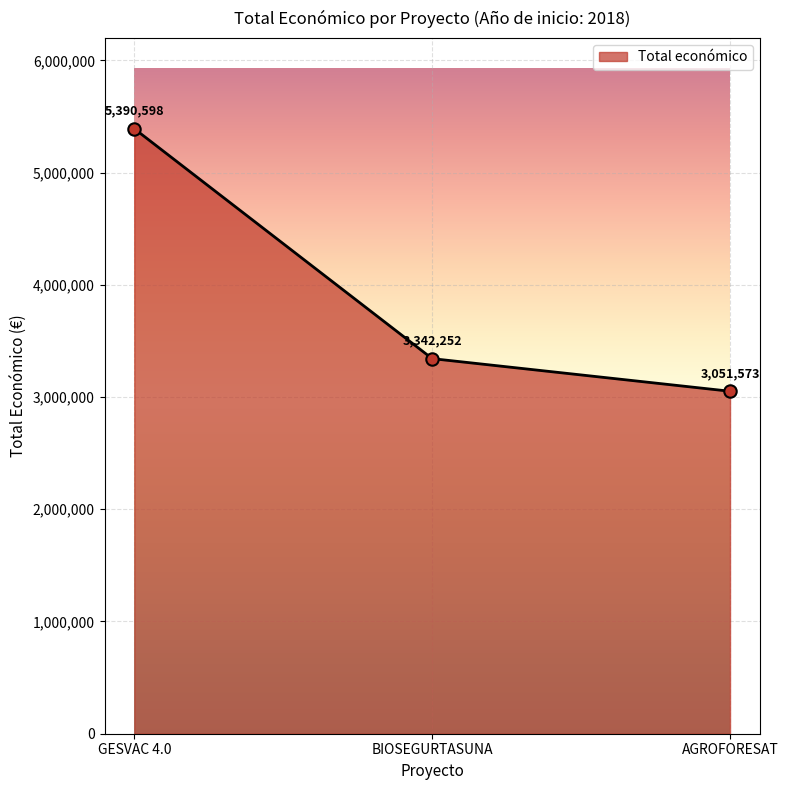

Between BIOSEGURTASUNA and AGROFORESAT, which is larger?

BIOSEGURTASUNA